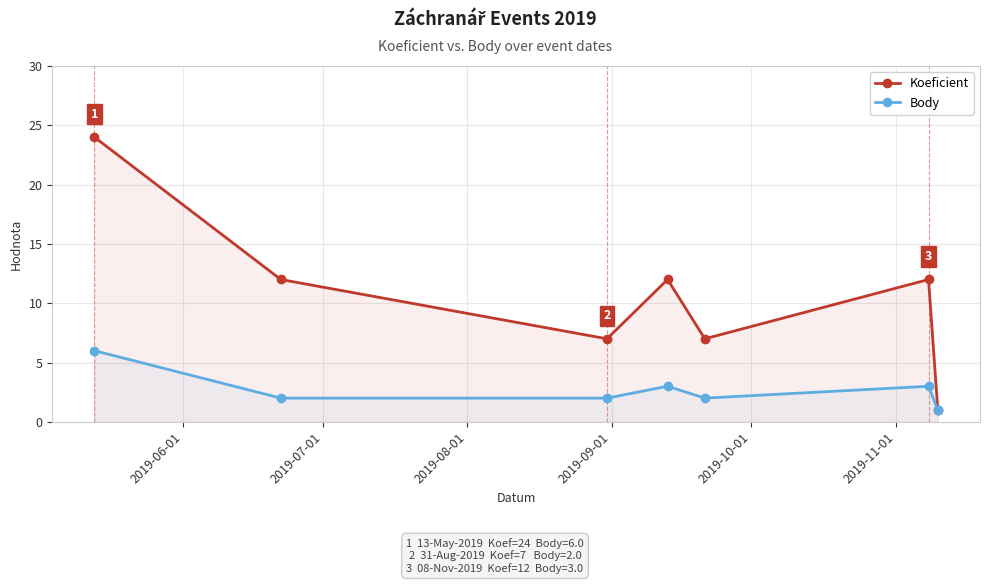

Which series has the largest range (max minus min)?

Koeficient